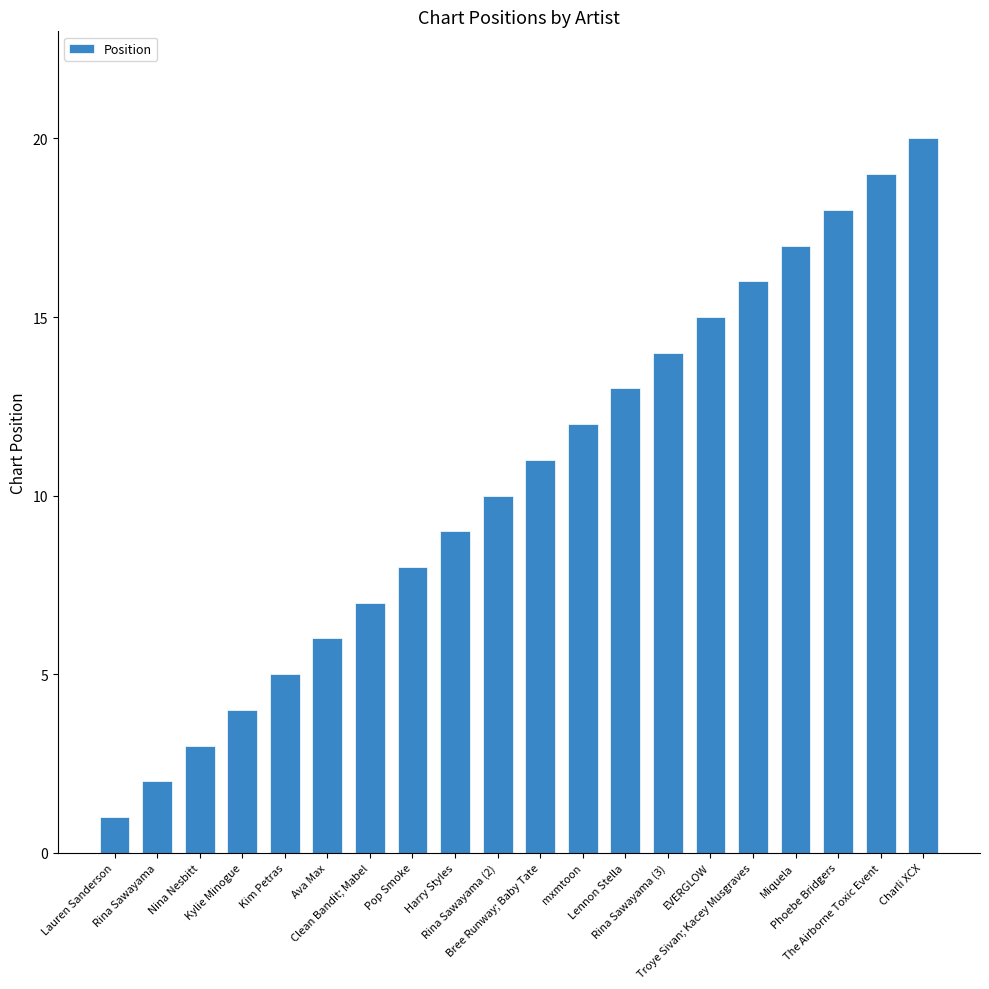

What is the sum of the values at Miquela and Pop Smoke?

25